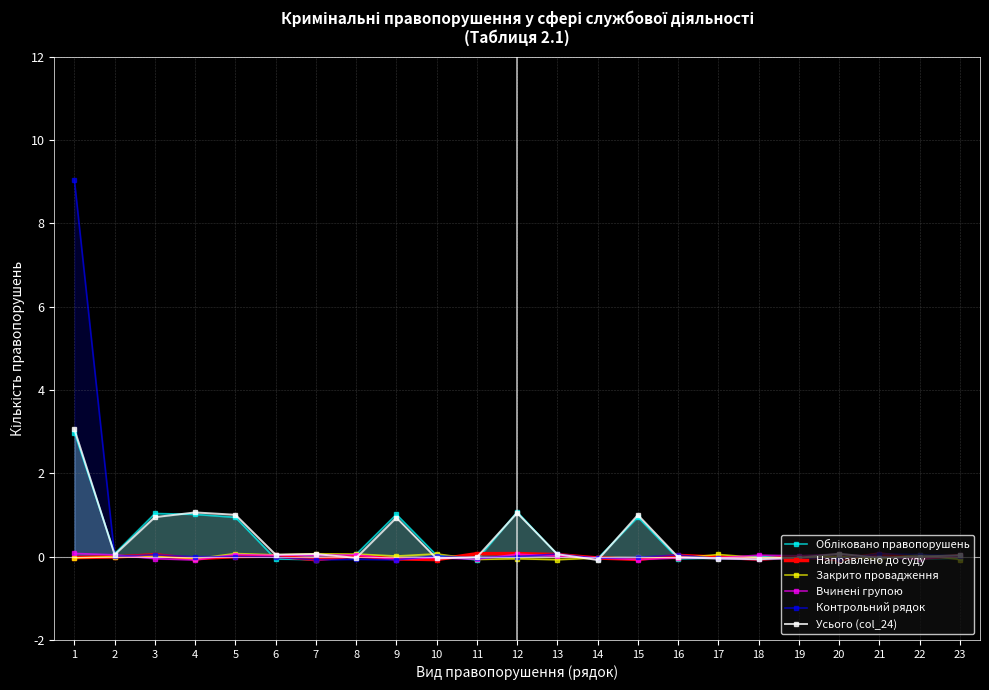

Which series changed the most between 19 and 20?

Усього (col_24)